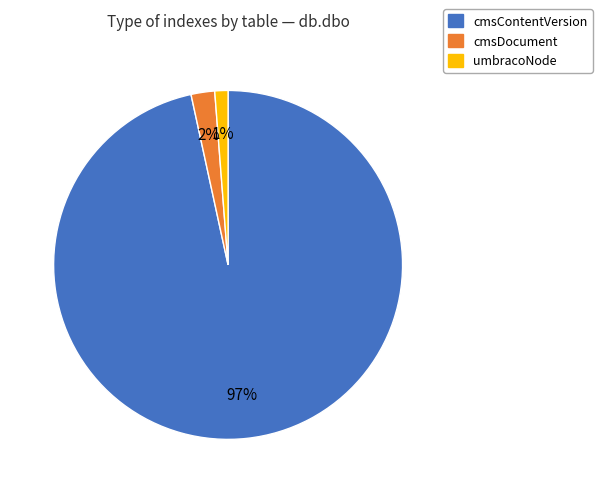

Is there any slice that represents more than half of the pie?

Yes